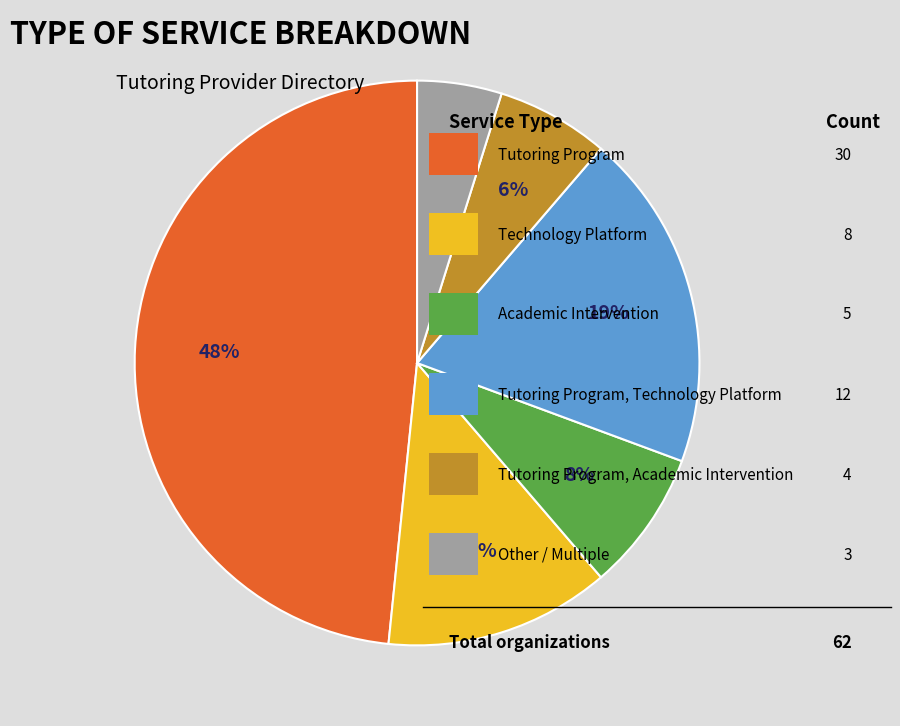

Does any single category account for the majority?

No